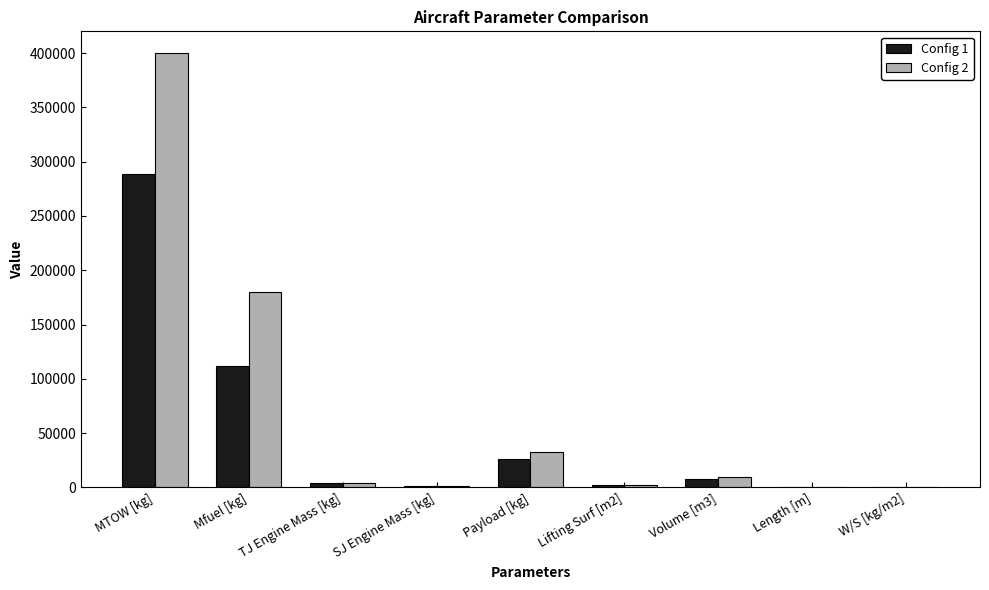

Is the value of Config 1 at MTOW [kg] greater than the value of Config 2 at SJ Engine Mass [kg]?

Yes